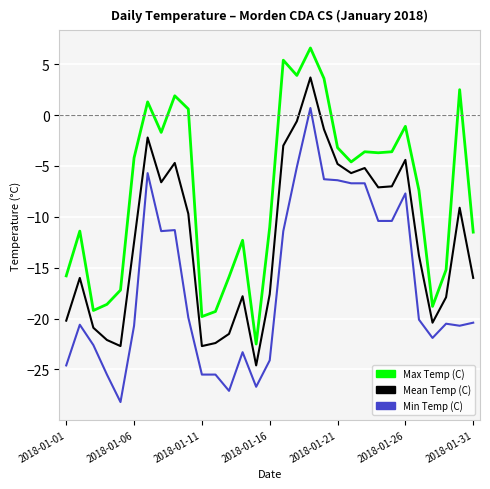

How many series are shown in this chart?

3